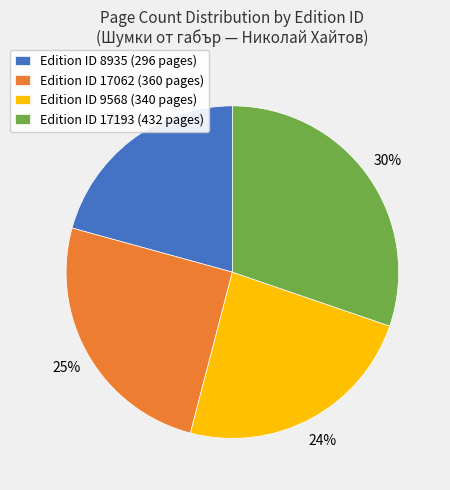

The Edition ID 9568 (340 pages) slice represents 37% of the pie. True or false?

False